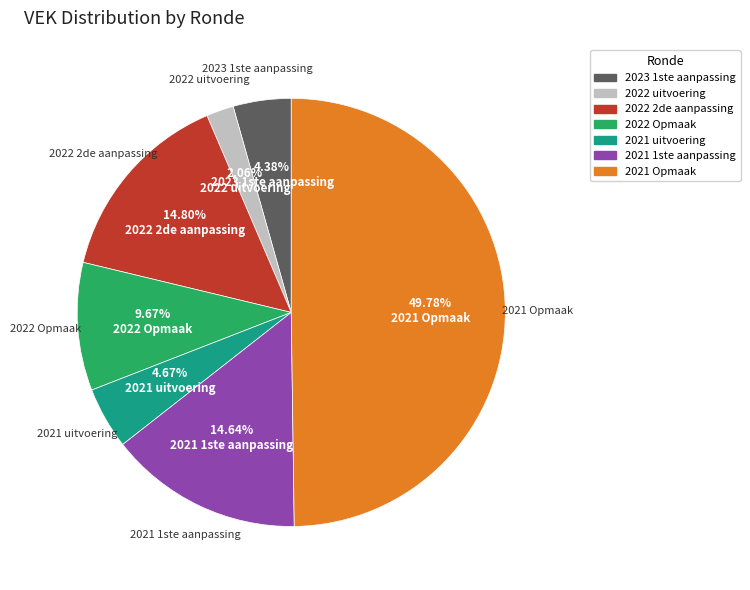

To the nearest percent, what is the difference between the 2021 uitvoering and 2021 1ste aanpassing slice percentages?

10%